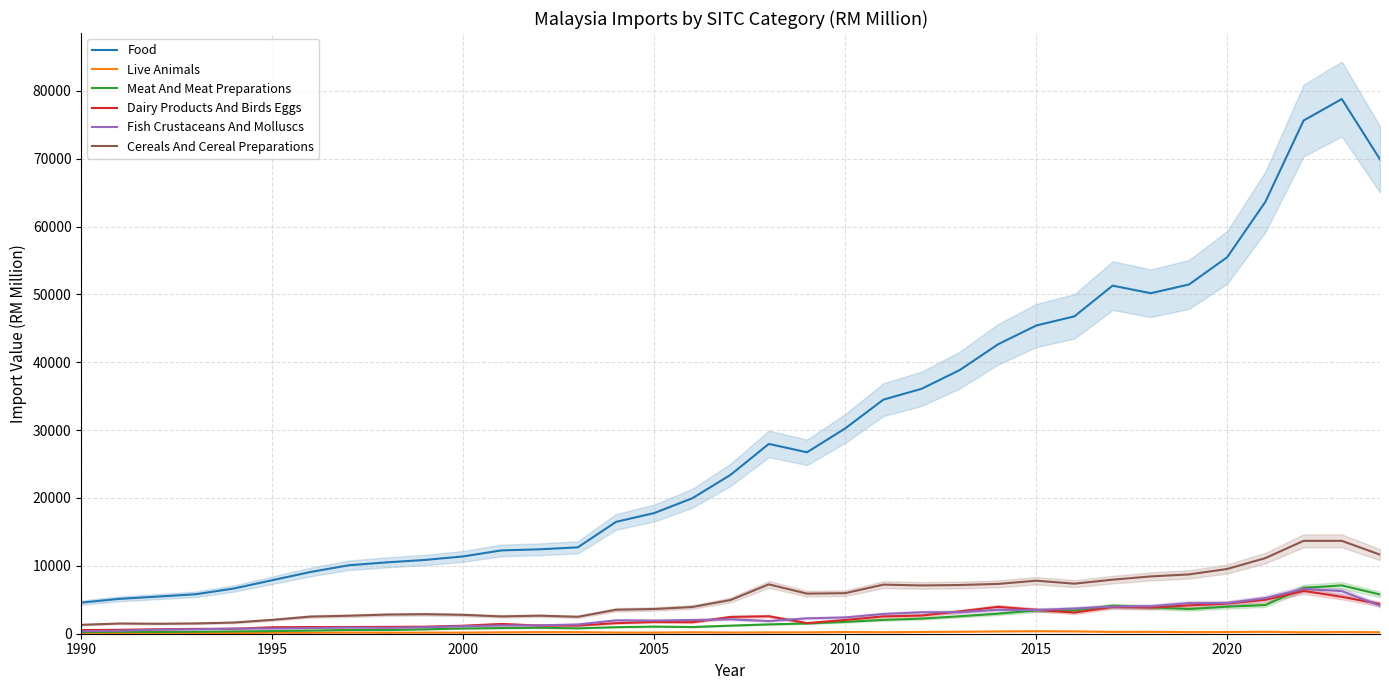

True or false: Dairy Products And Birds Eggs and Food cross at least once.

False